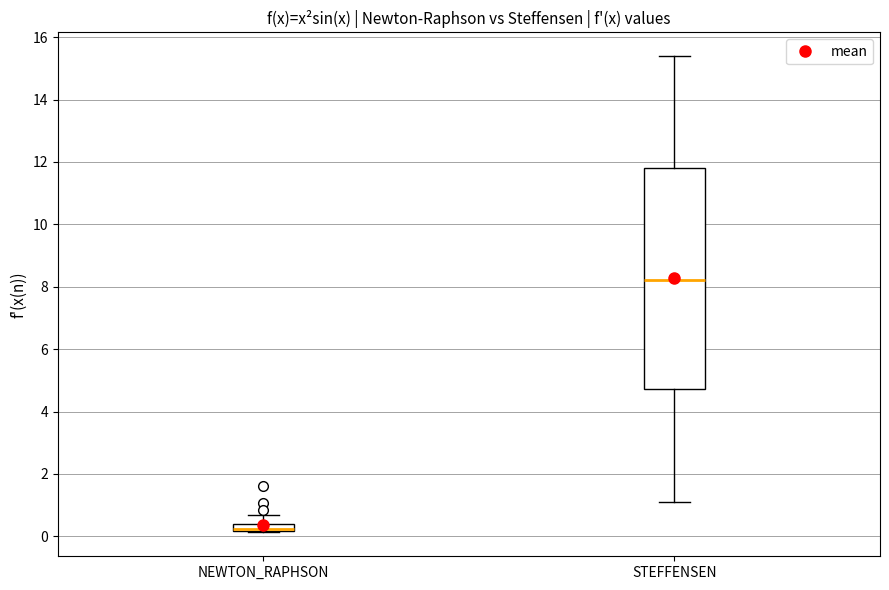

Comparing the boxes themselves (not the whiskers), which one is the tallest?

STEFFENSEN